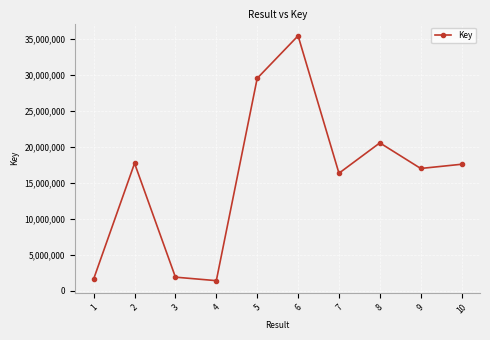

How many points are higher than both their immediate neighbors (excluding endpoints)?

3